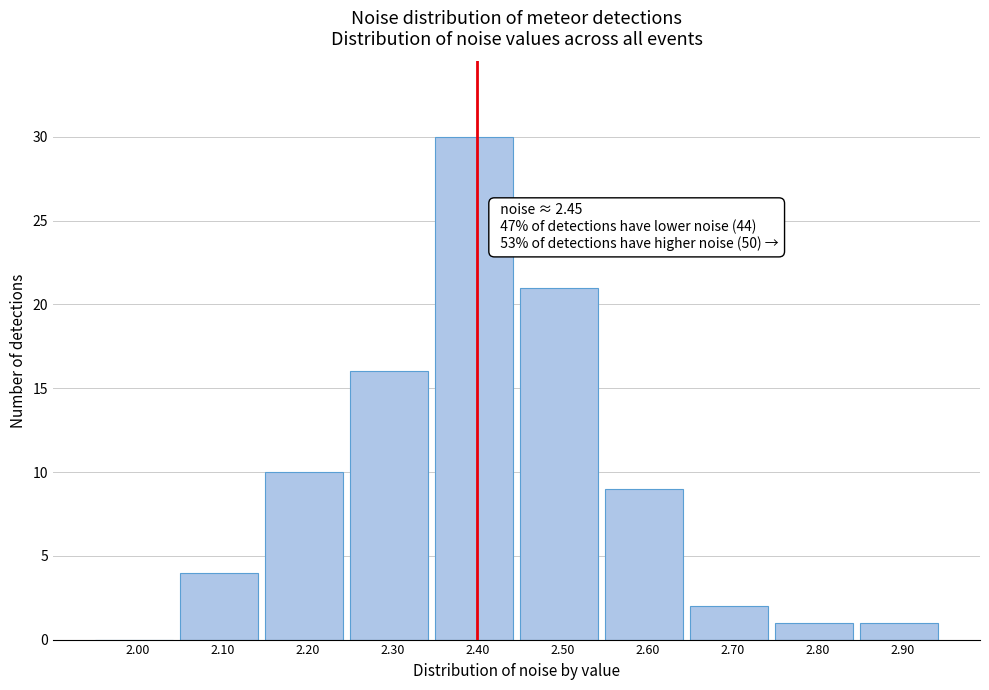

Reading left to right, extract all data points from this chart.

2.00=0	2.10=4	2.20=10	2.30=16	2.40=30	2.50=21	2.60=9	2.70=2	2.80=1	2.90=1